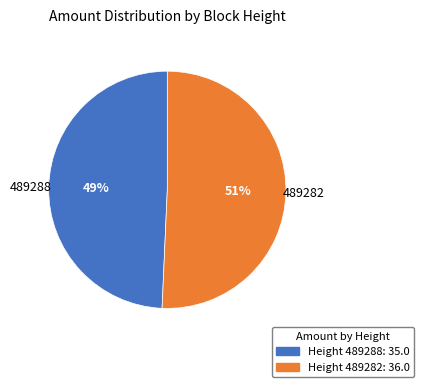

How many slices are in this pie chart?

2